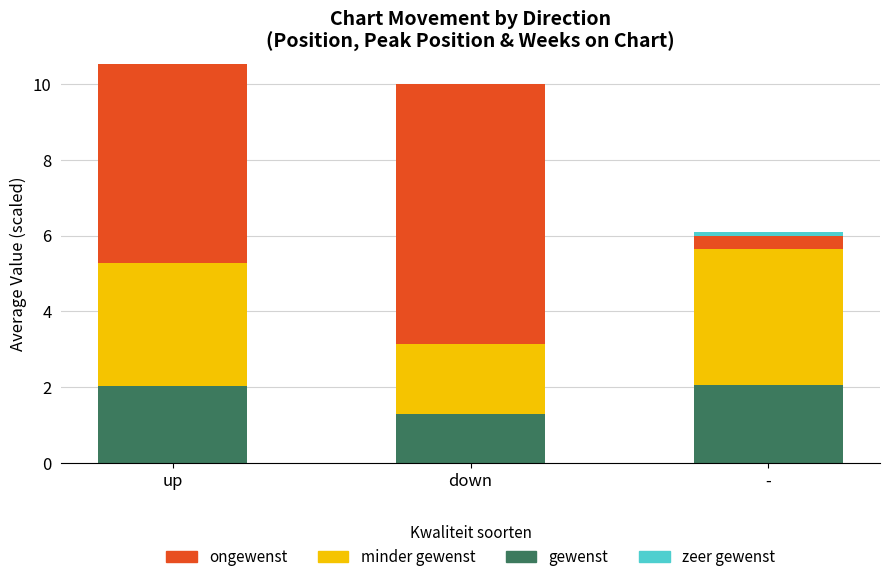

The value of gewenst at - is 3.0. True or false?

False